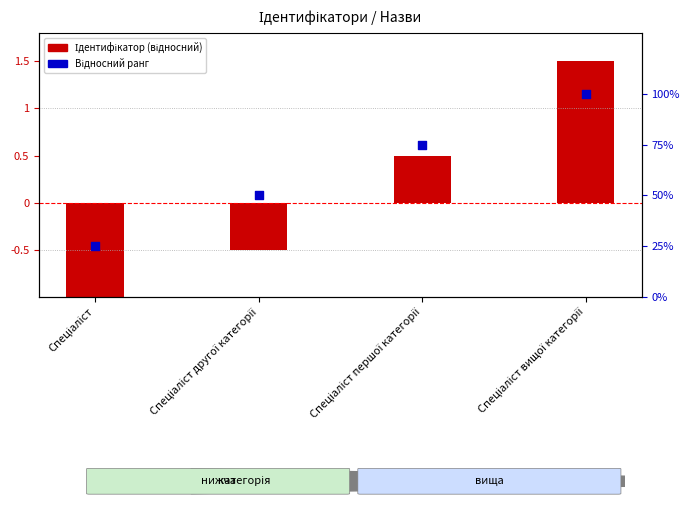

What are all the series names shown in the legend?

Ідентифікатор (відносний), Відносний ранг